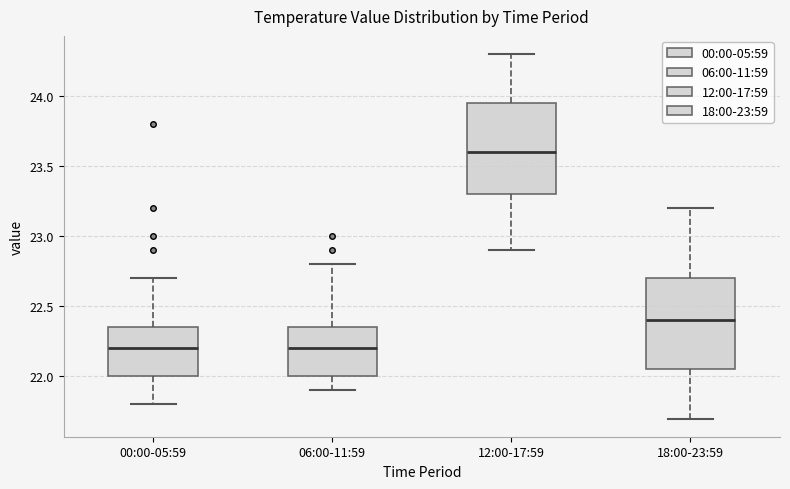

Reading left to right, transcribe this box plot: for each box, give where its median line is, the range the box spans, and where its two whiskers end, as read against the y-axis. The values are not printed on the chart, so give them approximately, as read against the axis.

00:00-05:59: median 22.20, box 22.00 to 22.35, whiskers 21.80 to 22.70
06:00-11:59: median 22.20, box 22.00 to 22.35, whiskers 21.90 to 22.80
12:00-17:59: median 23.60, box 23.30 to 23.95, whiskers 22.90 to 24.30
18:00-23:59: median 22.40, box 22.05 to 22.70, whiskers 21.70 to 23.20